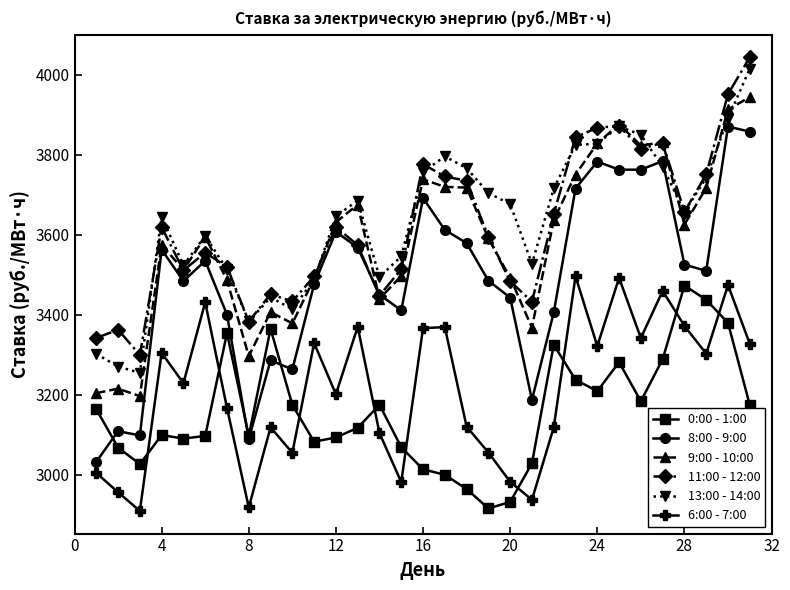

True or false: 0:00 - 1:00 and 11:00 - 12:00 intersect in this chart.

False